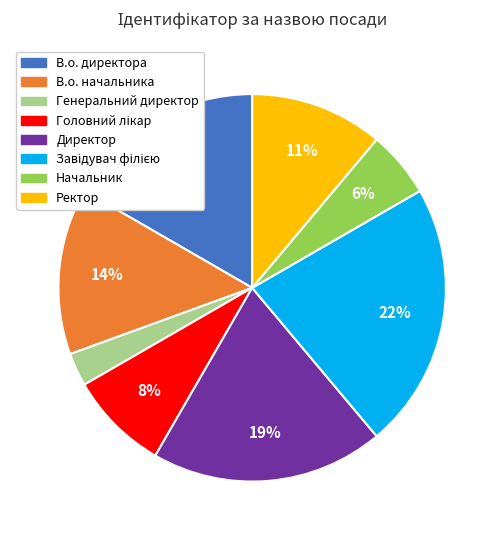

To the nearest percent, what is the average slice percentage?

12%